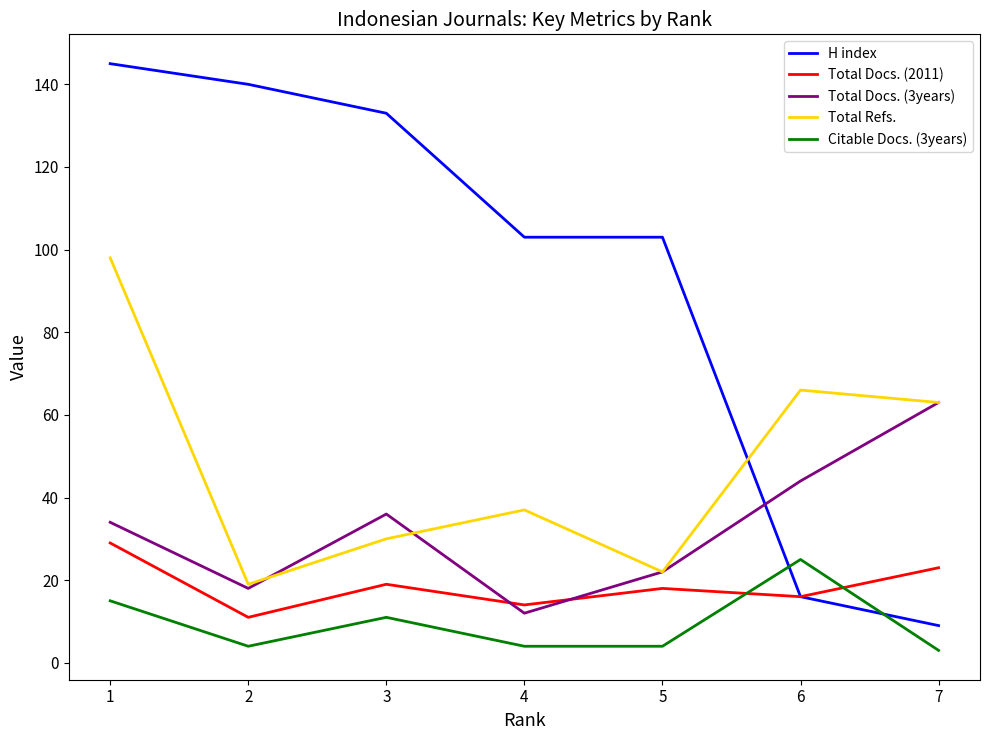

What is the maximum value shown in the chart?

145